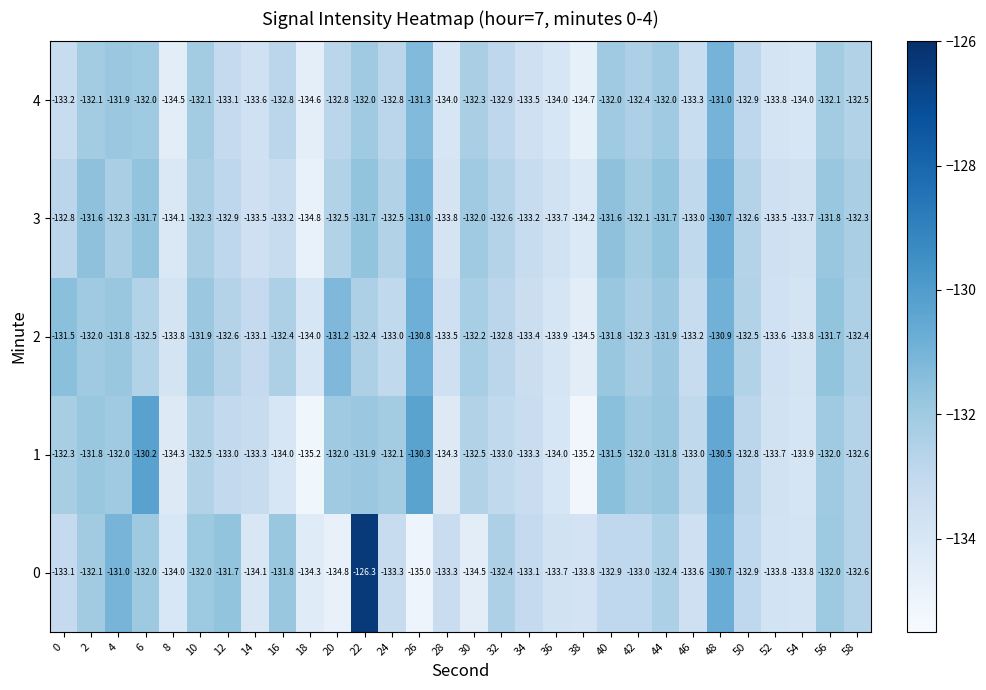

At which label does 2 reach its minimum?

38